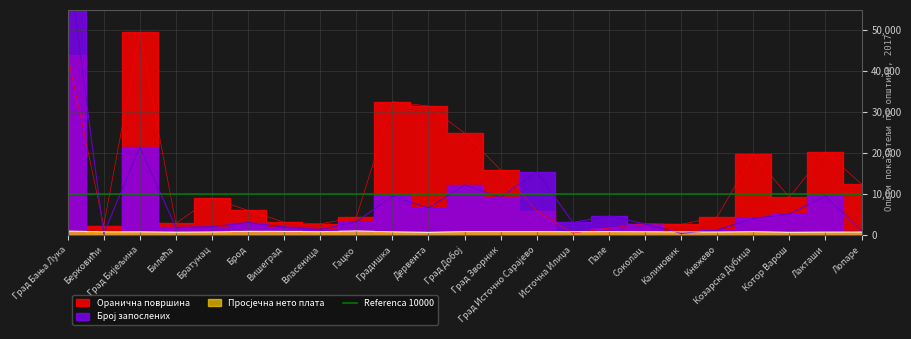

Rank the series by their average value, from highest to lowest.

Оранична површина, Број запослених, Просјечна нето плата